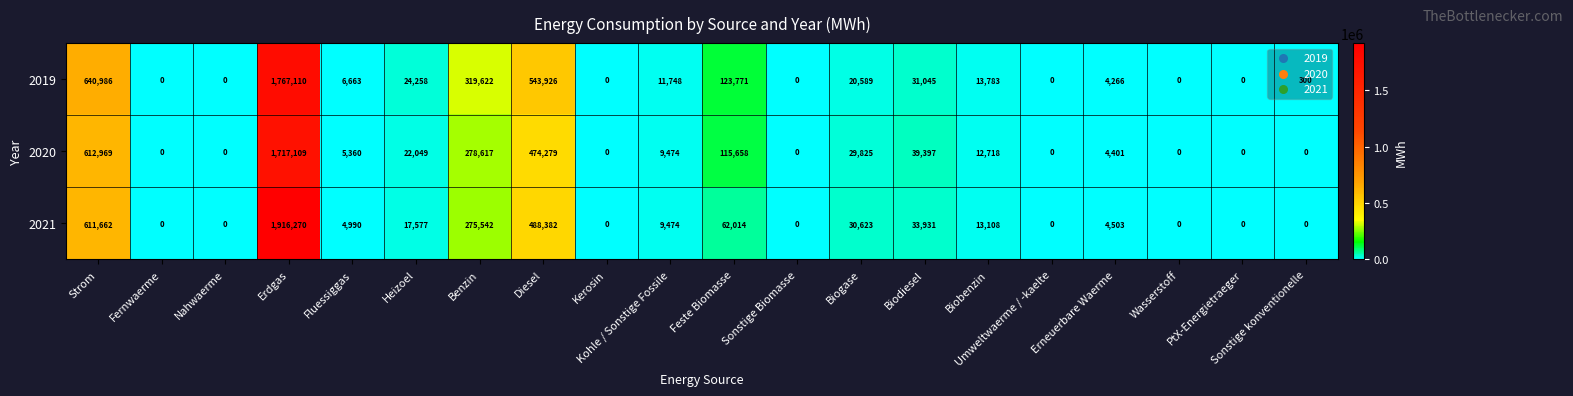

What is the sum of the 2019 values at Sonstige konventionelle and Heizoel?

24558